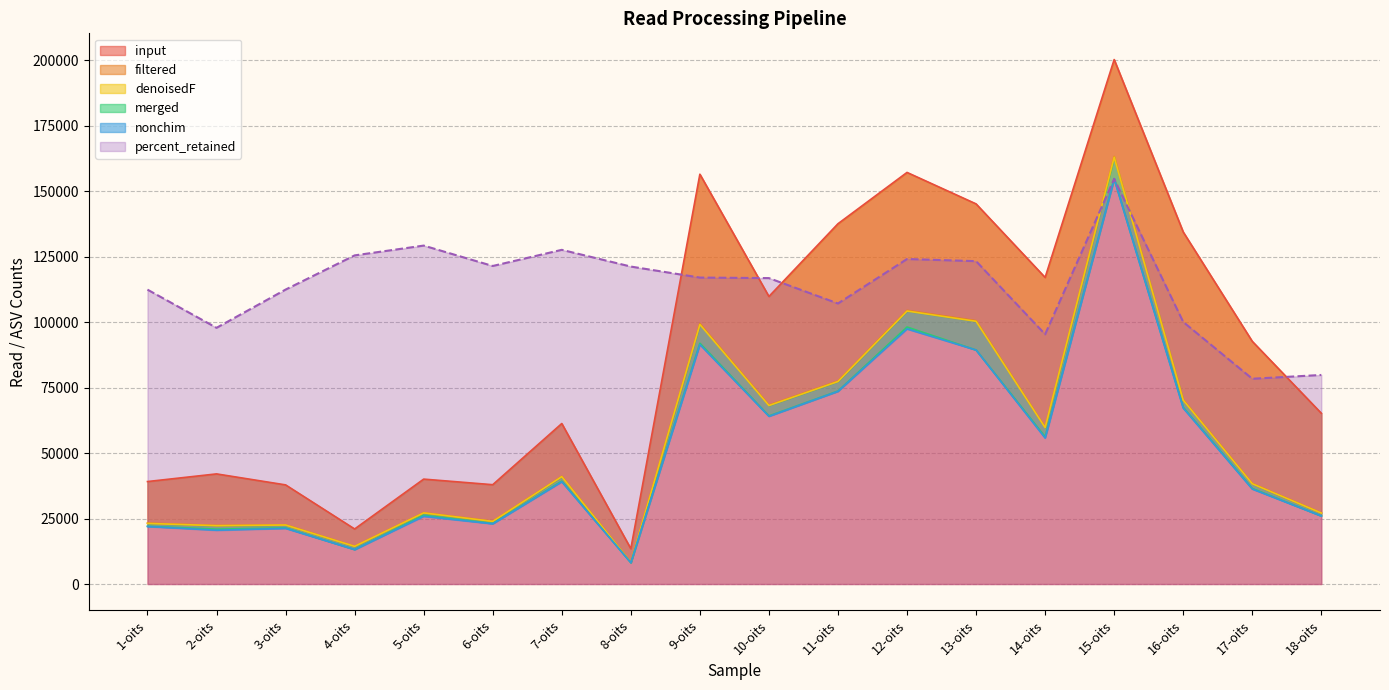

The percent_retained series shows 217049.9 at 4-oits. True or false?

False